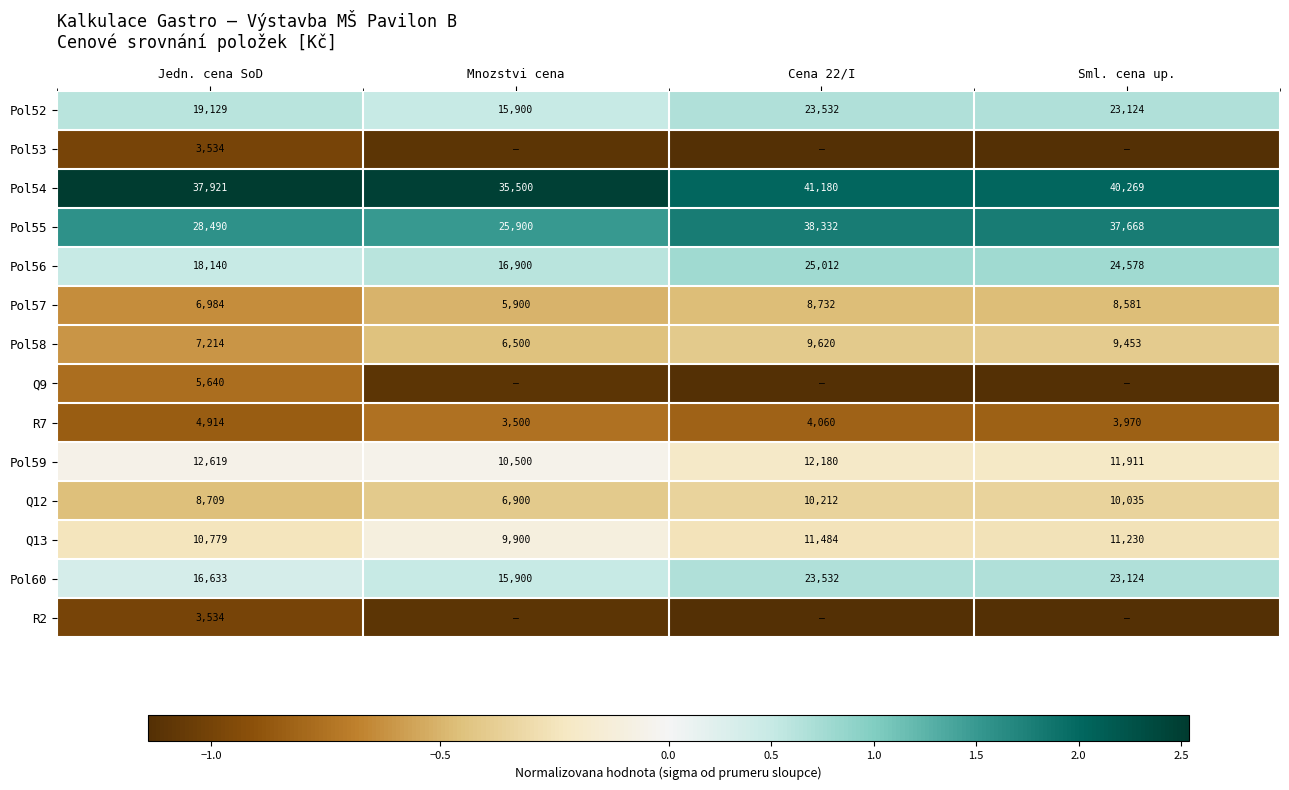

At which category does the chart reach its minimum across all series?

Sml. cena up.